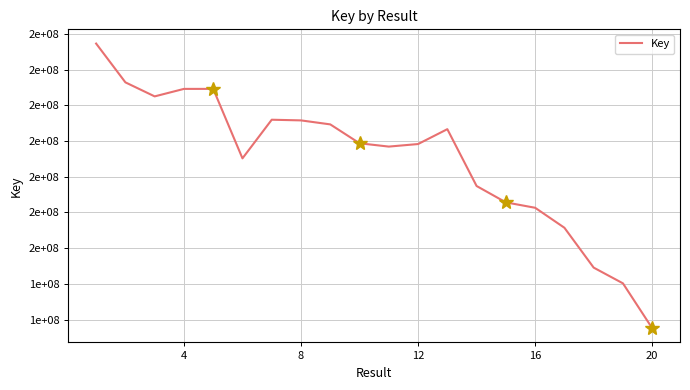

Is this an area chart (filled region under the line)?

No